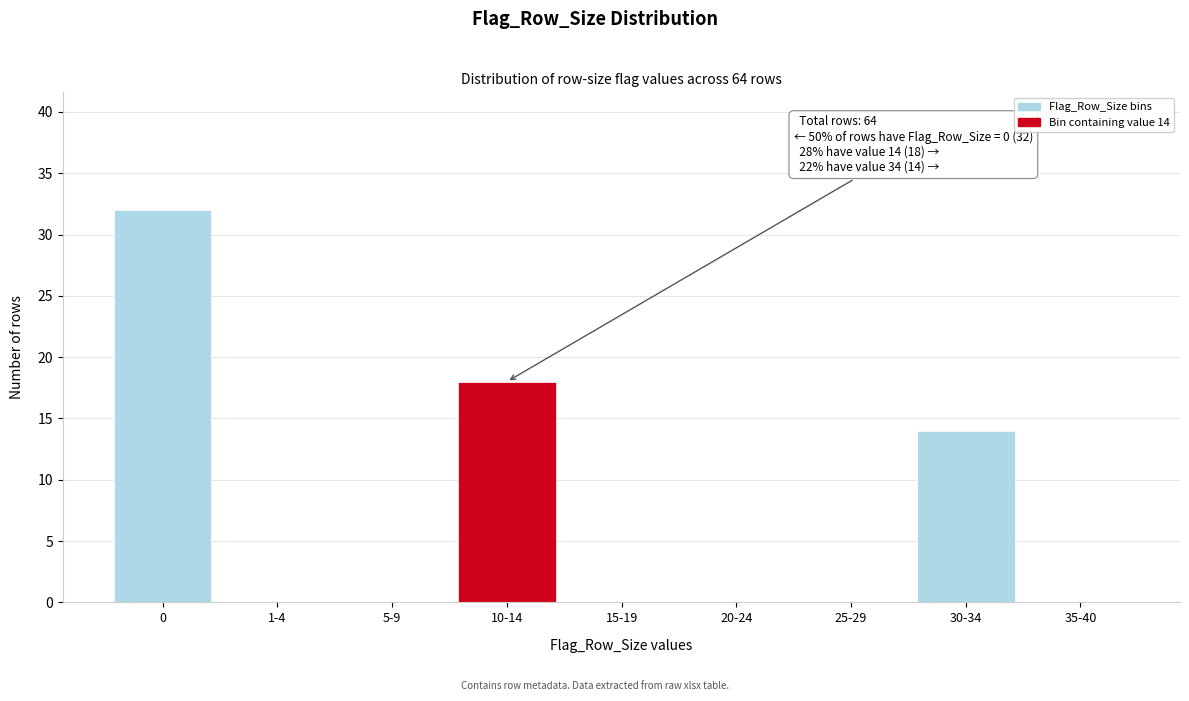

Reading left to right, transcribe all the data shown in this chart.

0=32	1-4=0	5-9=0	10-14=18	15-19=0	20-24=0	25-29=0	30-34=14	35-40=0